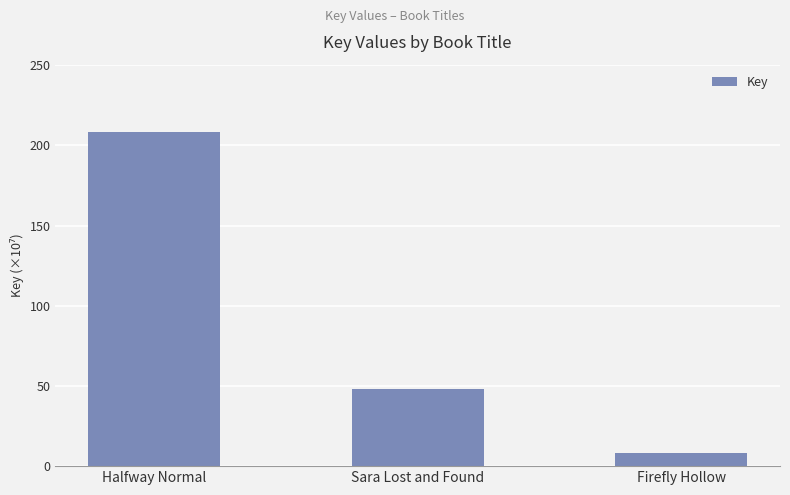

Reading left to right, list all the values displayed in this chart.

208.6	48.1	7.9